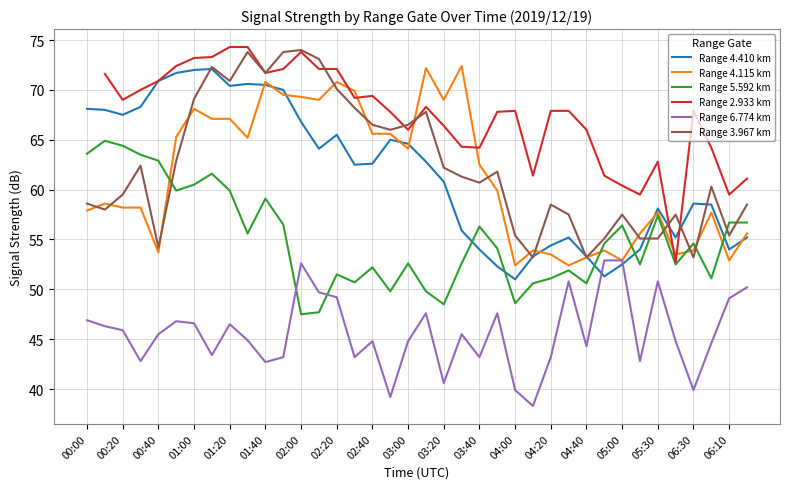

Is the value of Range 4.115 km at 05:00 greater than the value of Range 3.967 km at 01:40?

No